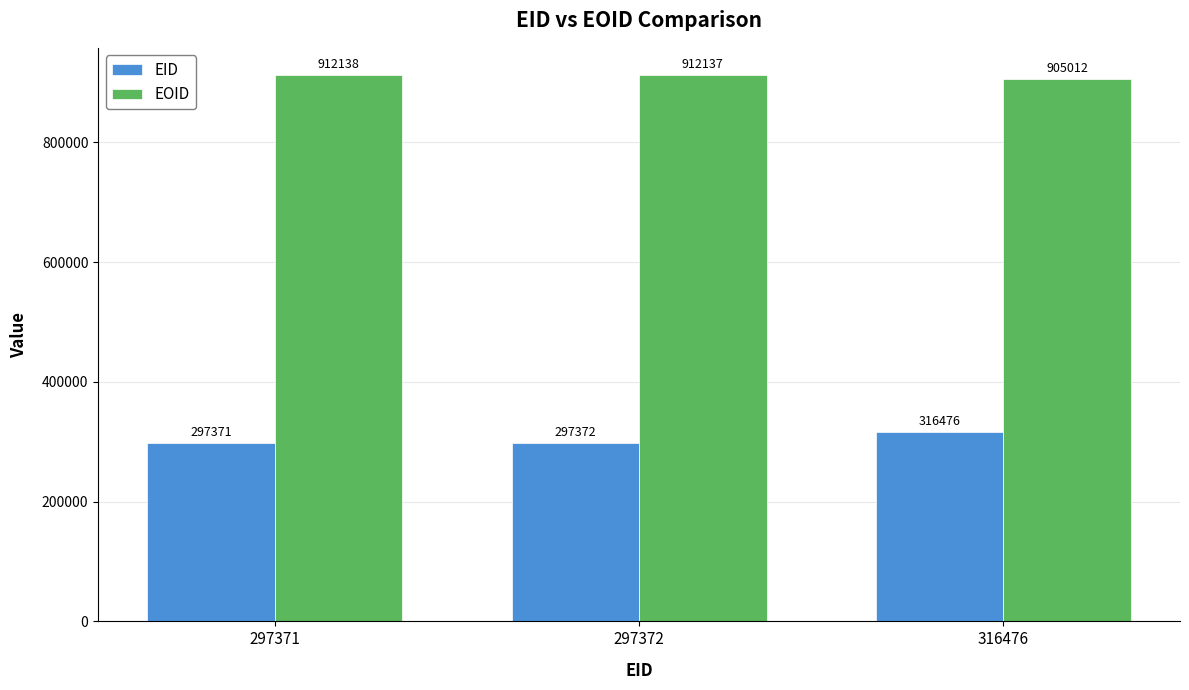

Reading left to right, transcribe all the data shown in this chart.

EID: 297371=297371	297372=297372	316476=316476
EOID: 297371=912138	297372=912137	316476=905012